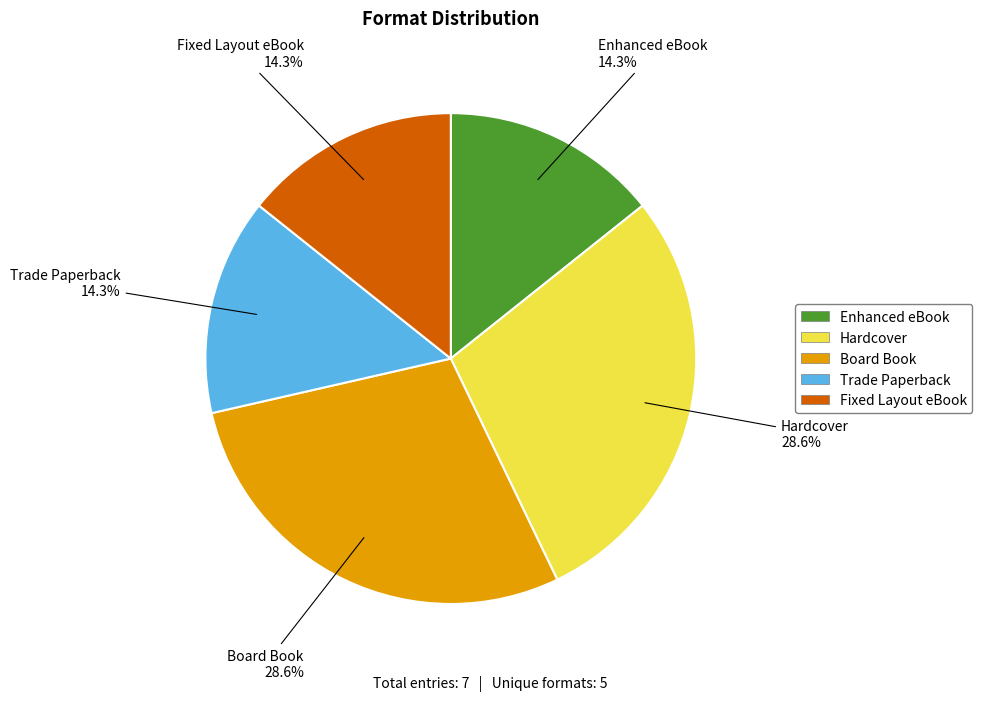

To the nearest percent, what is the average slice percentage?

20%